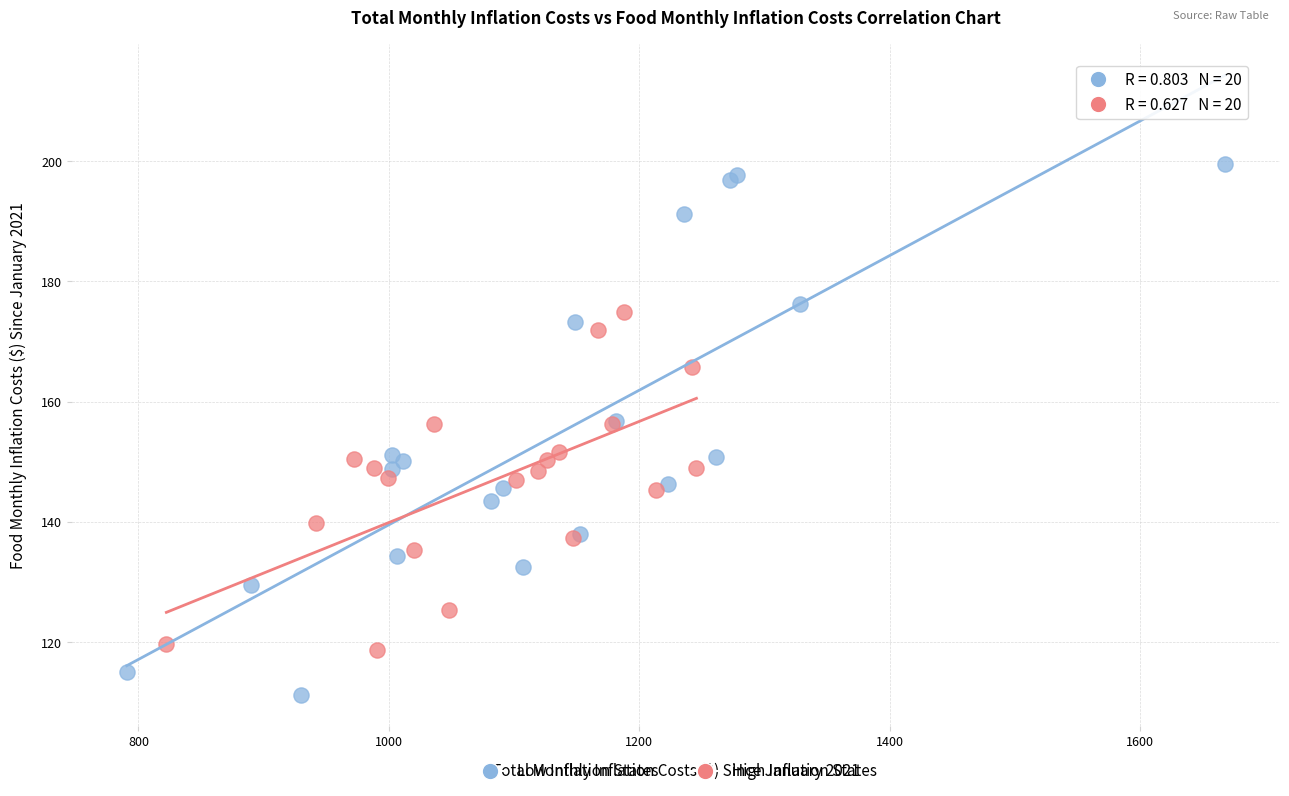

Which series reaches the maximum Y coordinate?

Low Inflation States